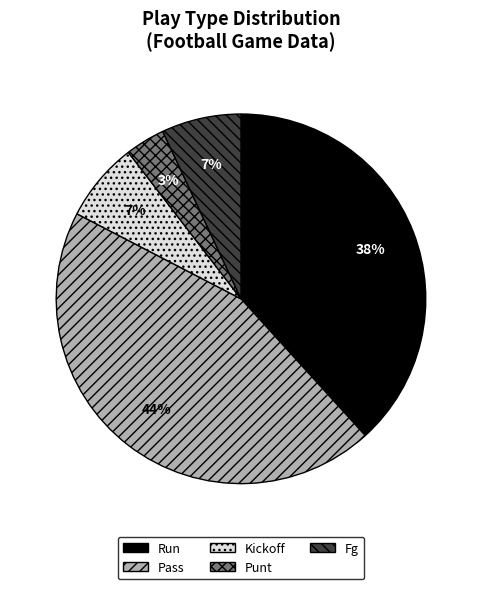

Is there any slice that represents more than half of the pie?

No